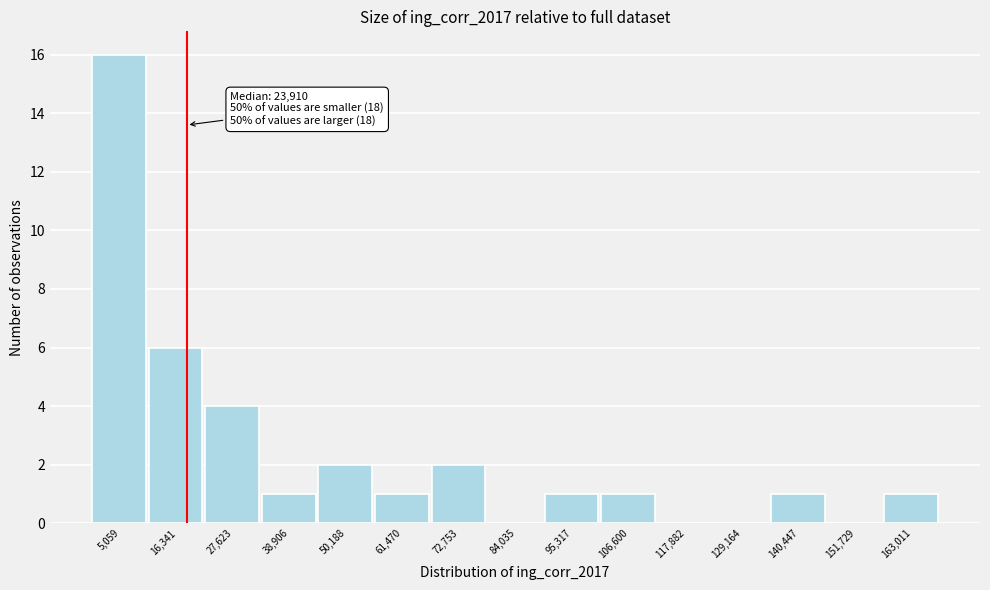

Reading left to right, list all the values displayed in this chart.

5,059=16	16,341=6	27,623=4	38,906=1	50,188=2	61,470=1	72,753=2	84,035=0	95,317=1	106,600=1	117,882=0	129,164=0	140,447=1	151,729=0	163,011=1